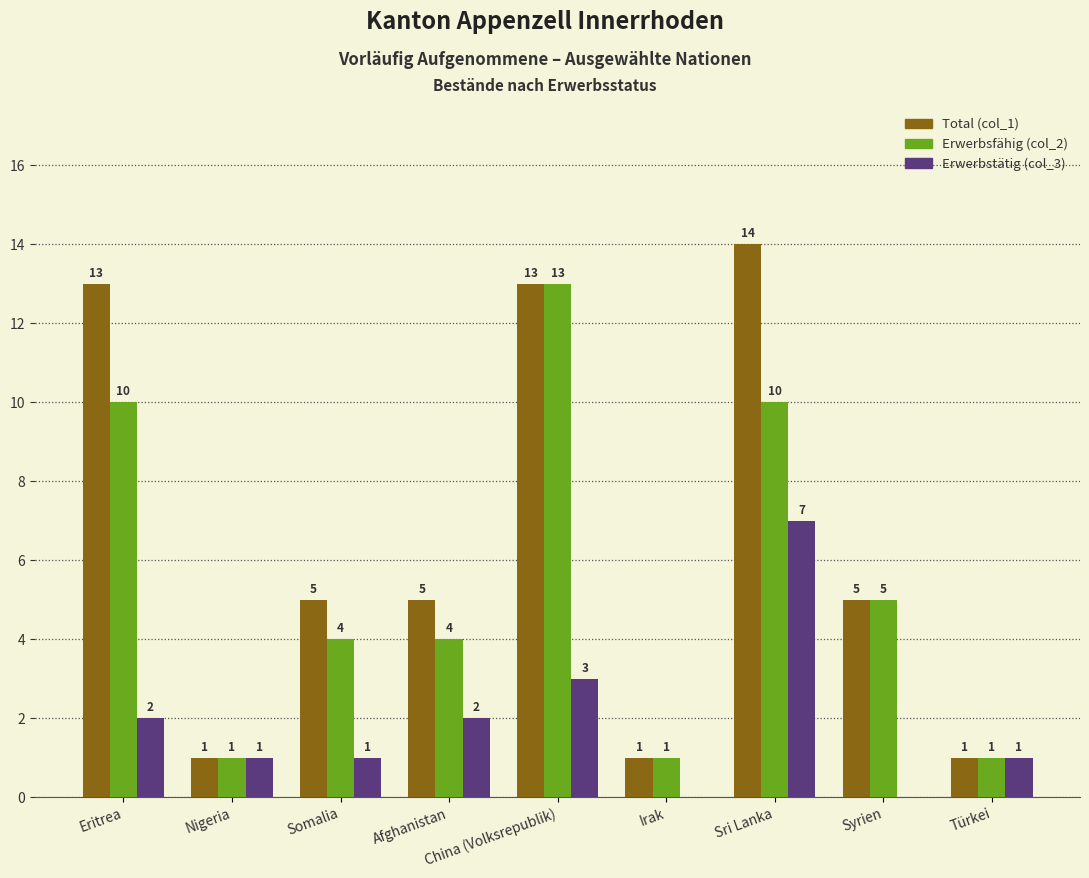

Which series has the widest spread of values?

Total (col_1)